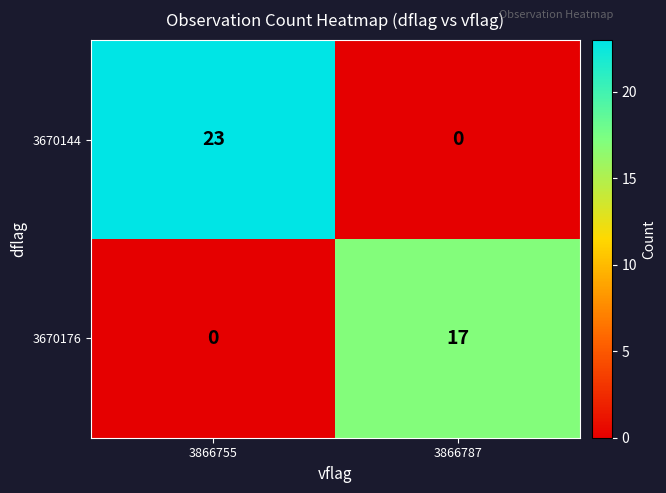

Where is 3670176 nearest to the value 8?

3866755